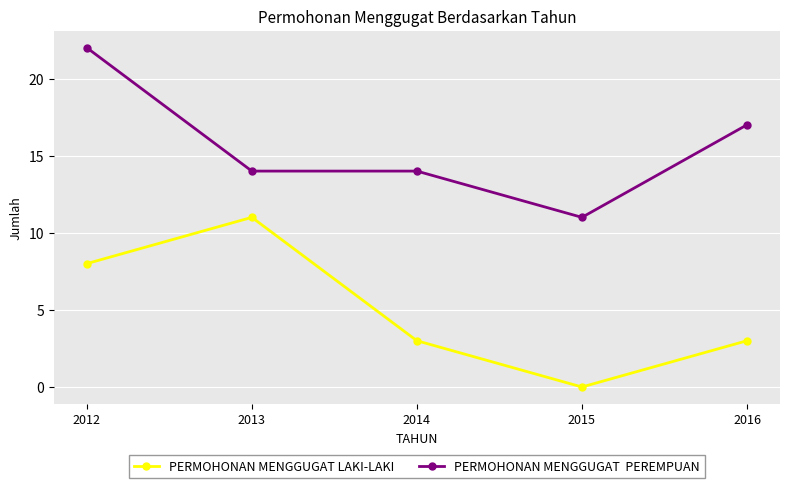

What is the spread (max minus min) of values at 2015?

11